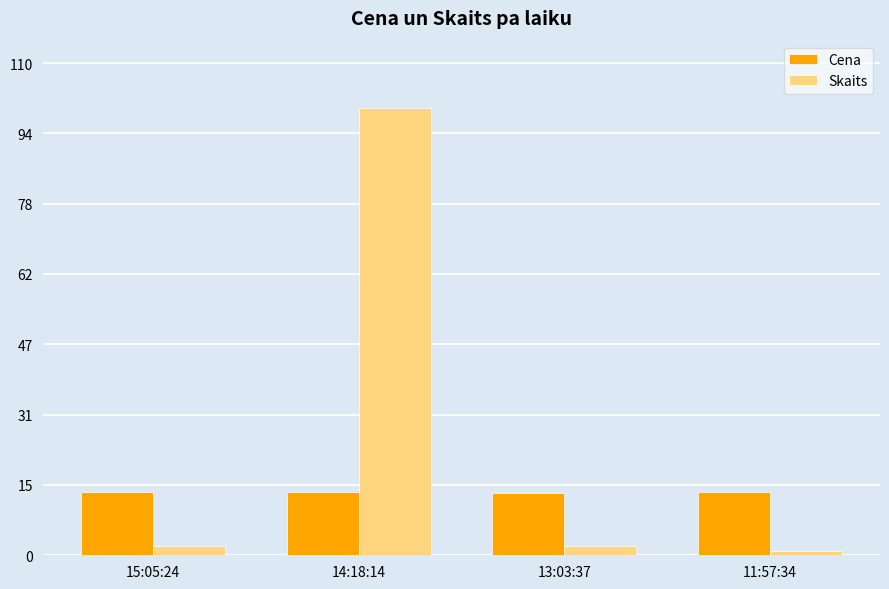

Rank the series by their average value, from lowest to highest.

Cena, Skaits